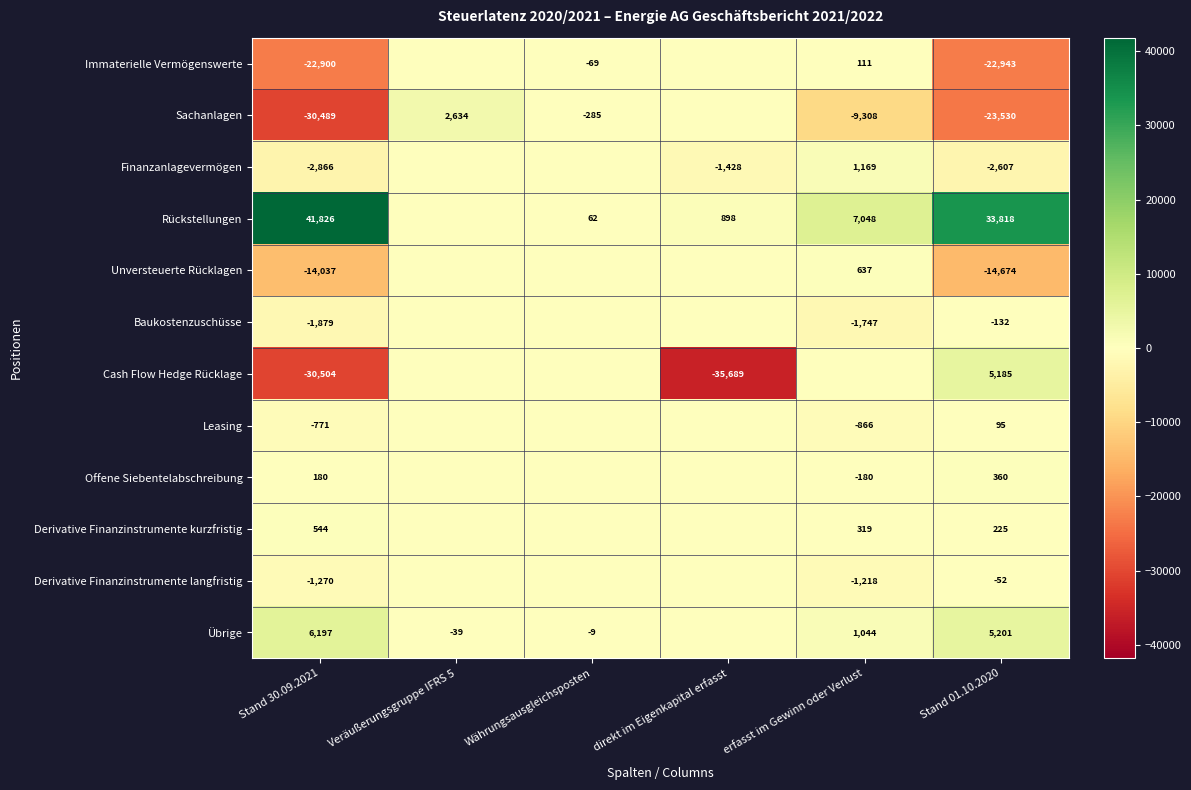

The value of Übrige at Veräußerungsgruppe IFRS 5 is -39. True or false?

True